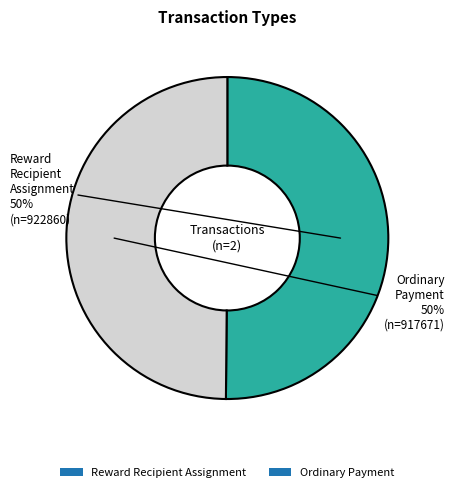

What percentage is the Reward Recipient Assignment slice, to the nearest percent?

50%